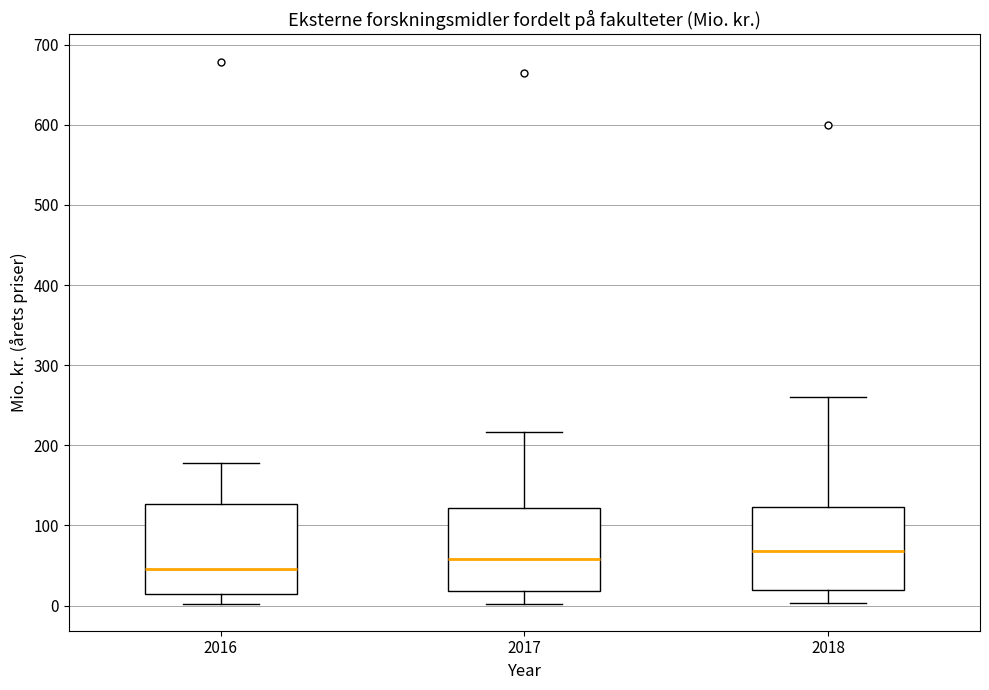

Reading left to right, transcribe this box plot: for each box, give where its median line is, the range the box spans, and where its two whiskers end, as read against the y-axis. The values are not printed on the chart, so give them approximately, as read against the axis.

2016: median 50, box 10 to 130, whiskers 0 to 180
2017: median 60, box 20 to 120, whiskers 0 to 220
2018: median 70, box 20 to 120, whiskers 0 to 260